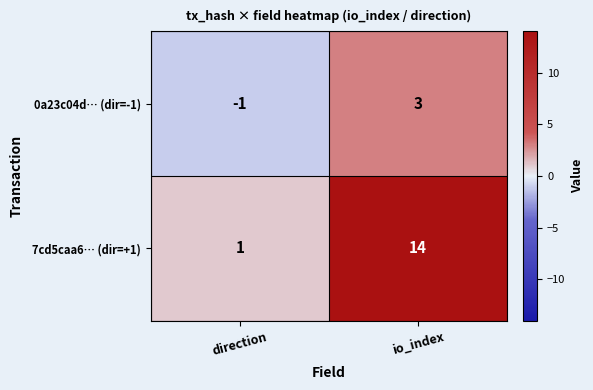

At which label is 0a23c04d… (dir=-1) closest to 1?

direction